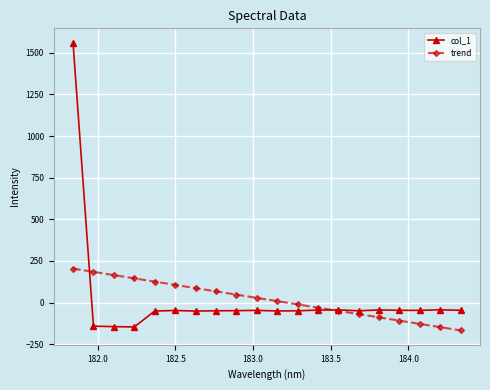

What is the value of the trend point at the 1st from the left?

204.1